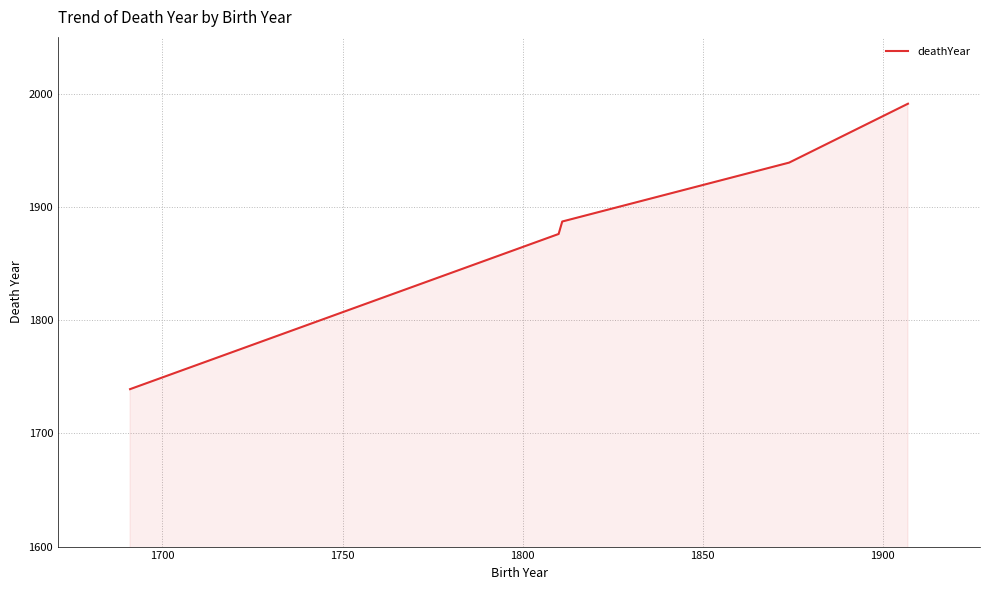

What is the difference between the maximum and minimum values?

252